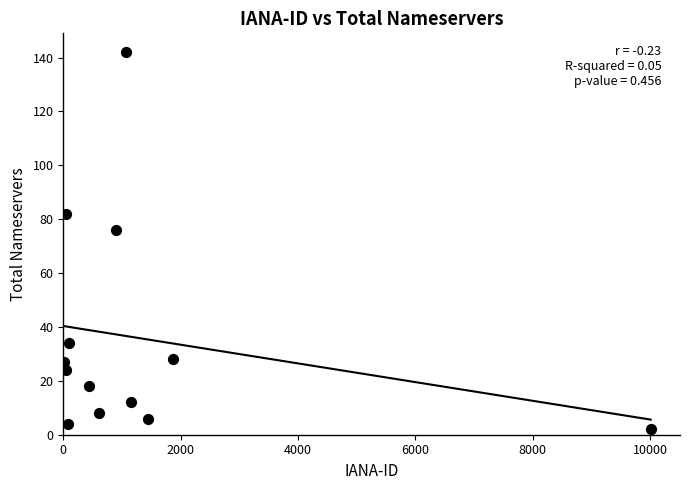

What Y value in the scatter plot is closest to 72?

76